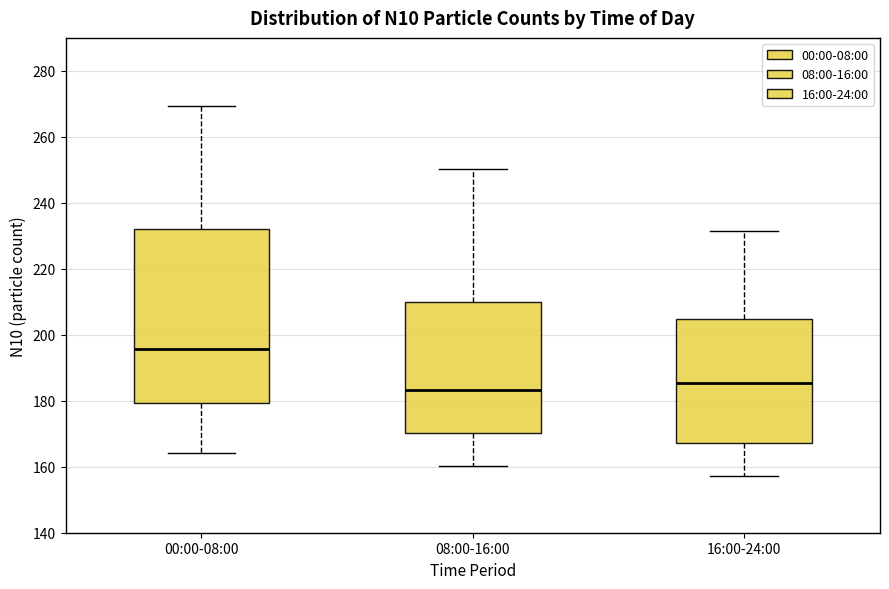

Comparing the boxes themselves (not the whiskers), which one is the tallest?

00:00-08:00